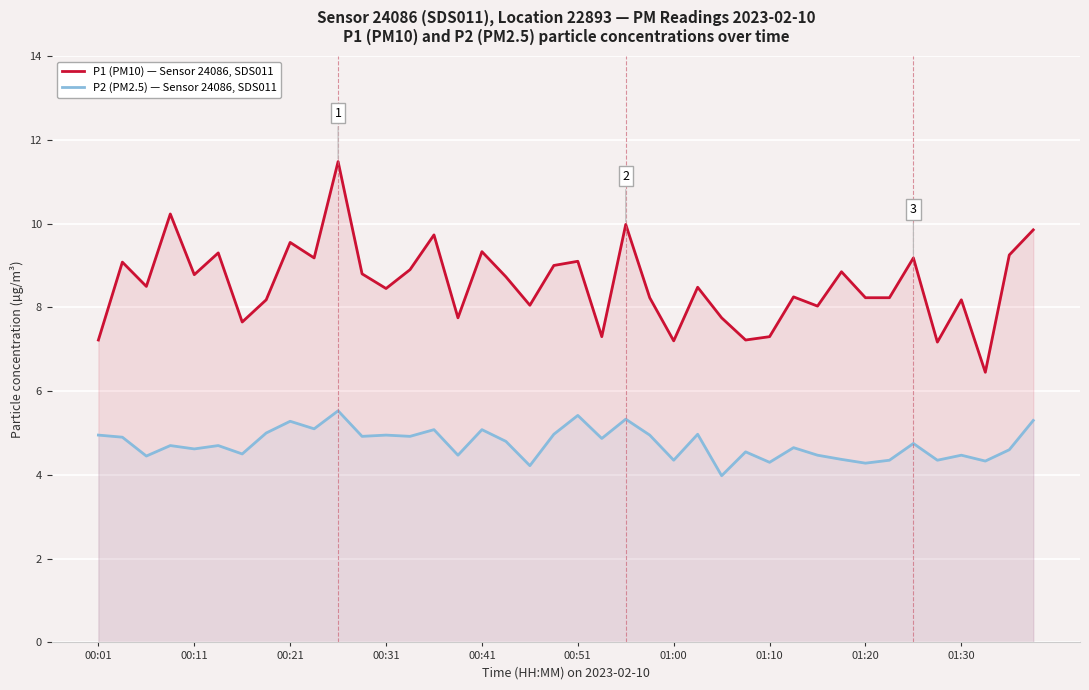

What is the sum of all P2 (PM2.5) — Sensor 24086, SDS011 values?

189.8